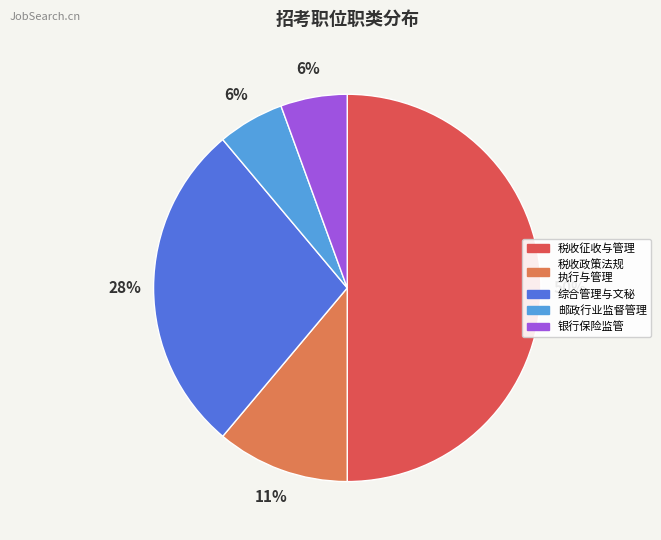

Count the number of slices in the pie.

5